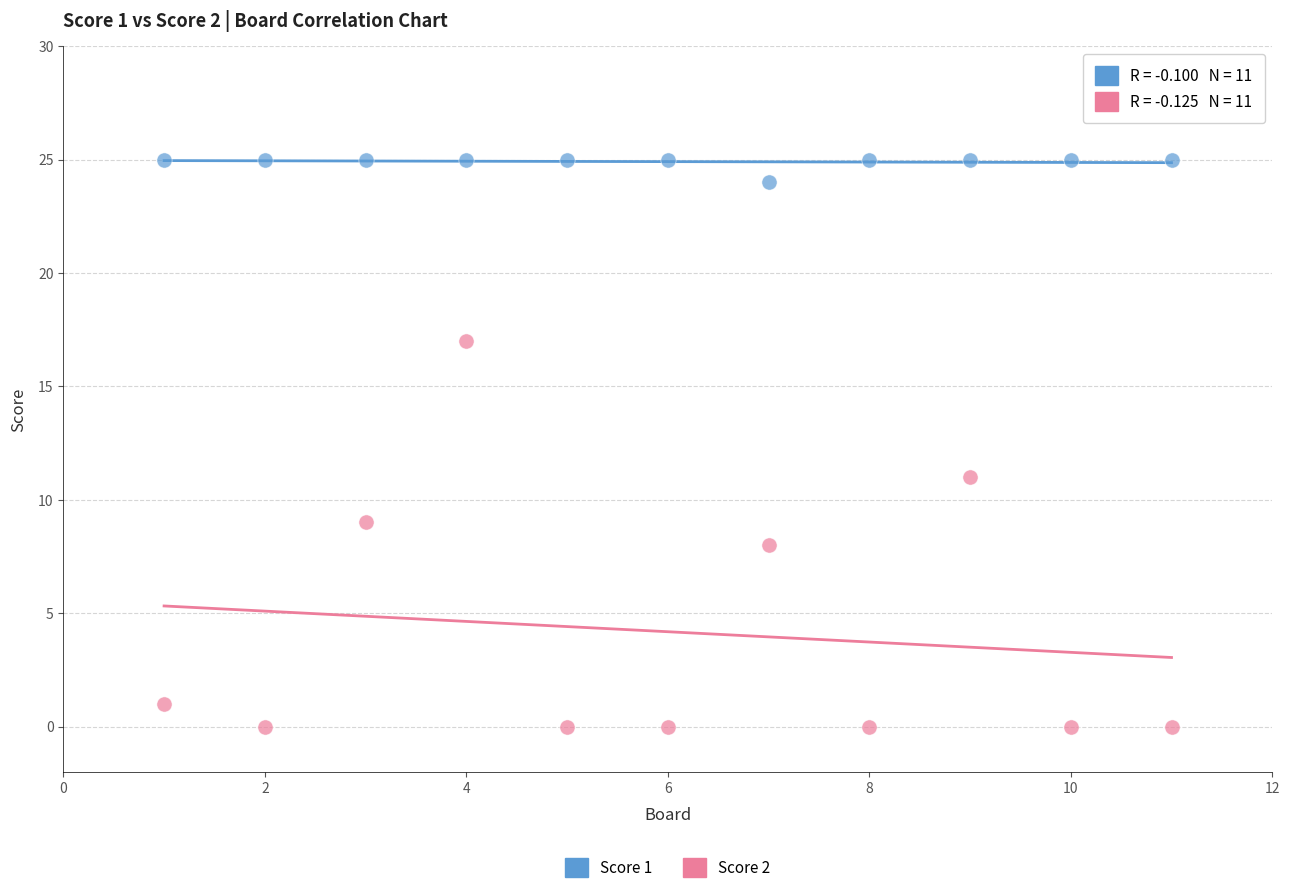

Which series has the largest Y range (max minus min)?

Score 2